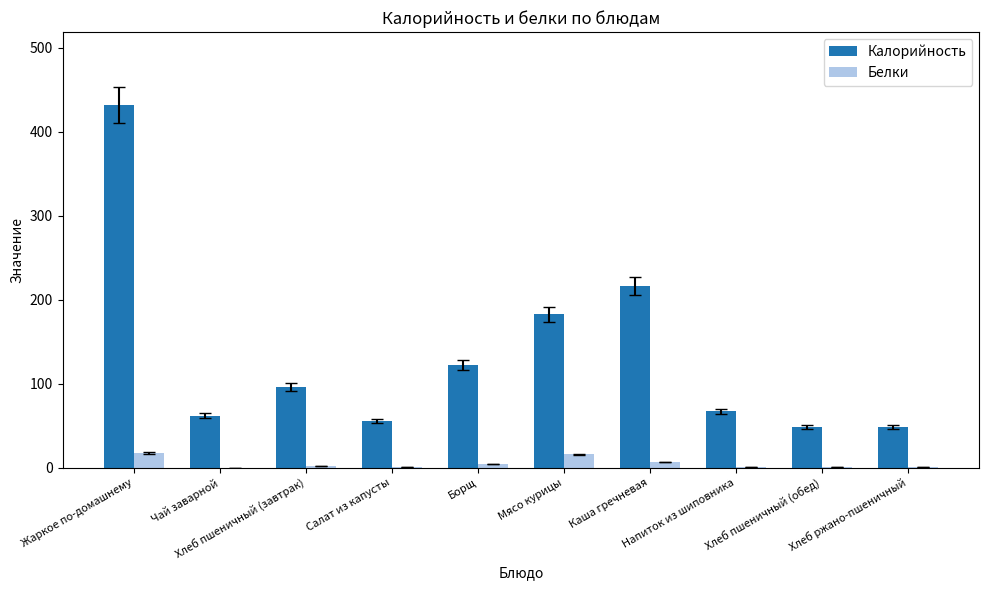

How many data points in Белки are above 2?

5